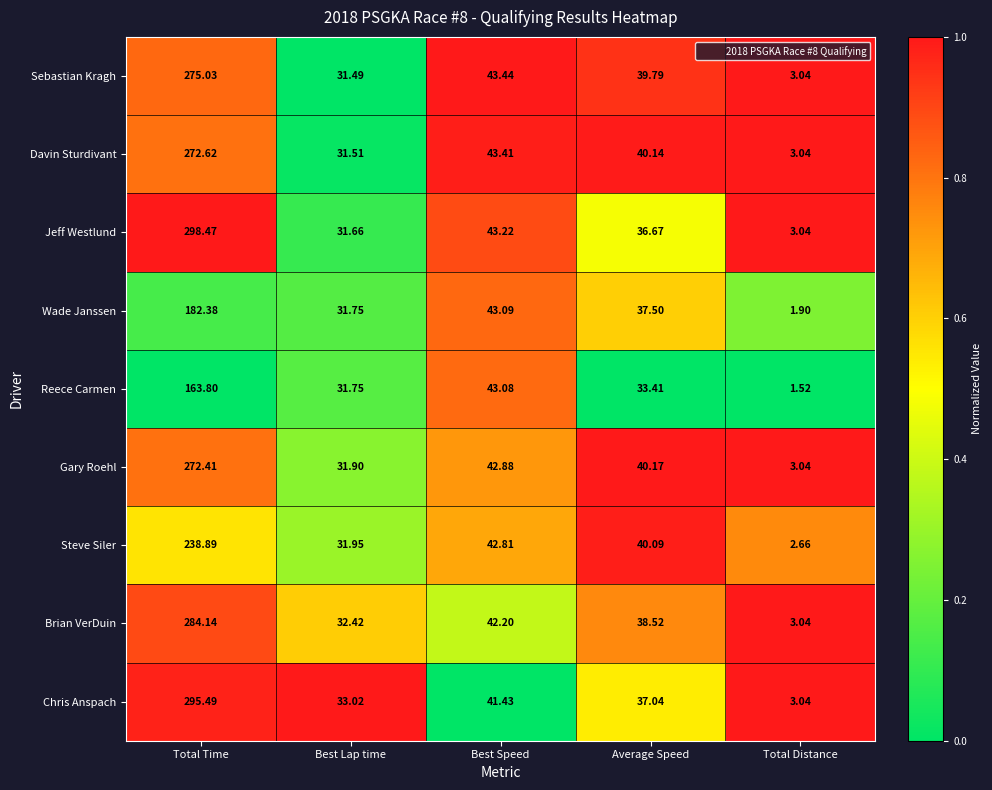

Between Best Speed and Total Distance, which series saw the biggest shift?

Reece Carmen